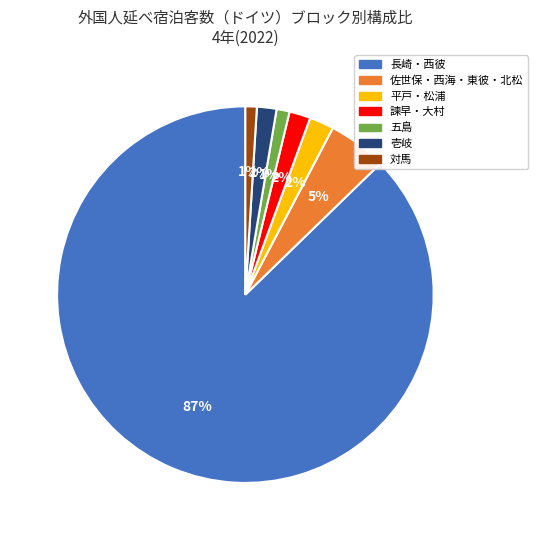

To the nearest percent, what is the average slice percentage?

14%